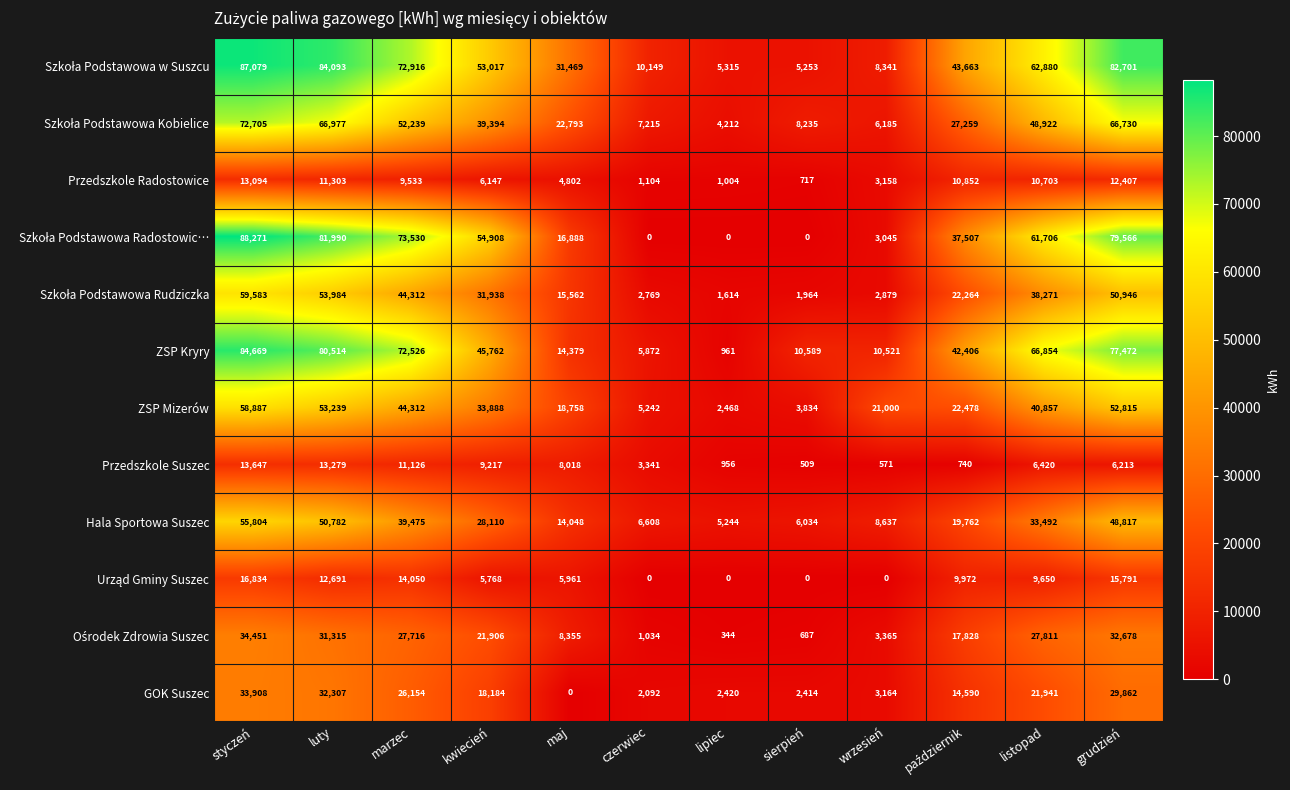

How many data points does each series have?

12